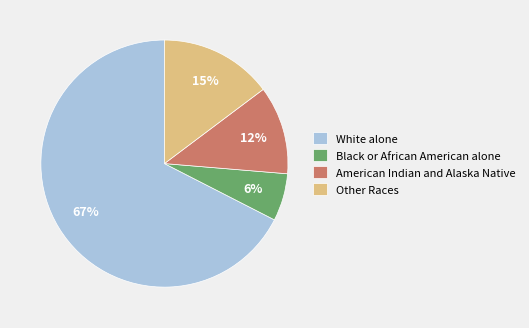

True or false: Black or African American alone accounts for 20% of the total.

False